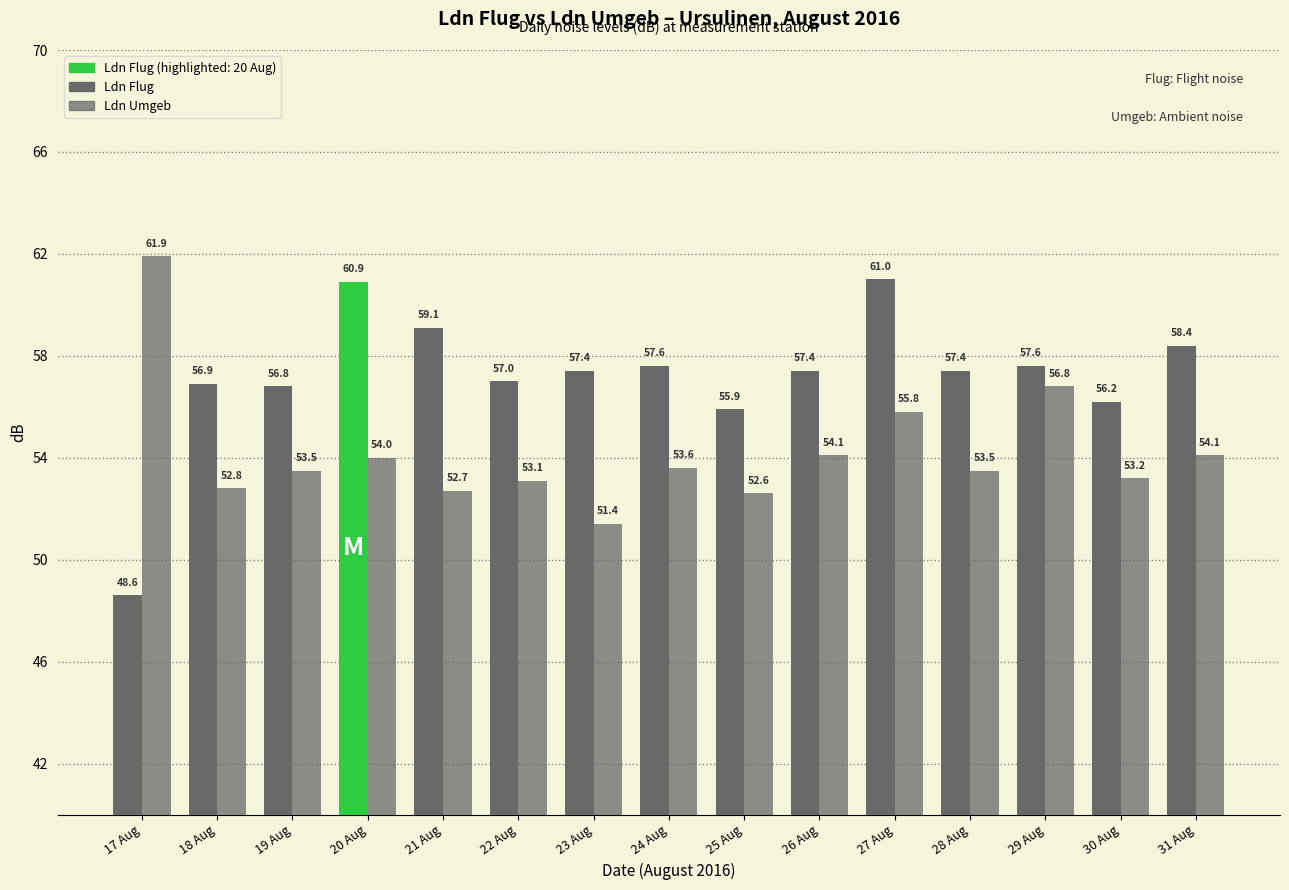

Does the chart contain any negative values?

No